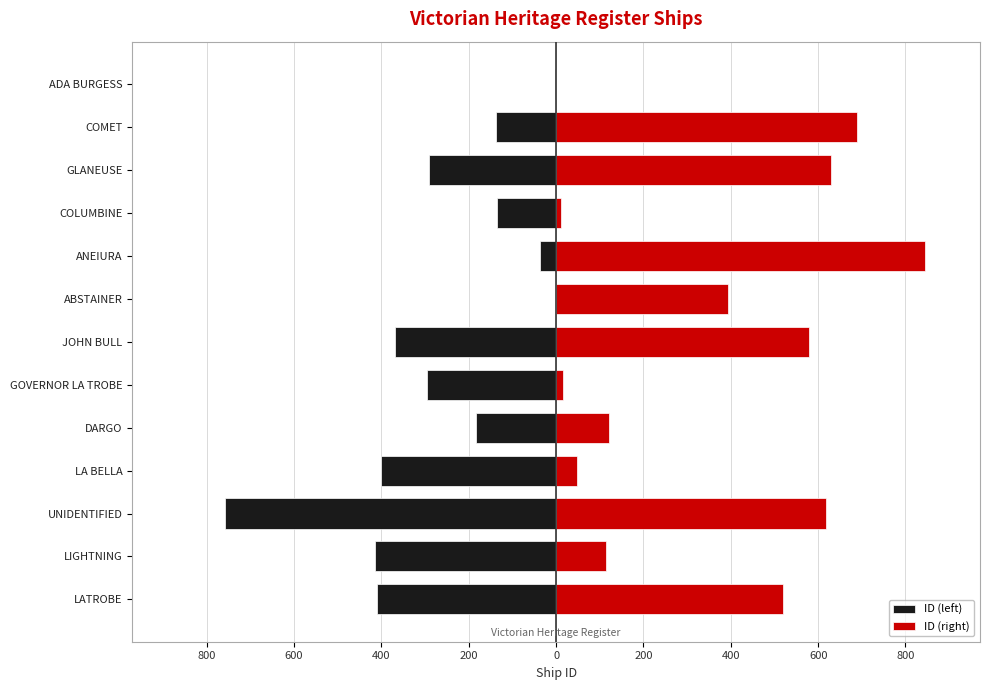

True or false: ID (right) has a value of 114 at LIGHTNING.

True